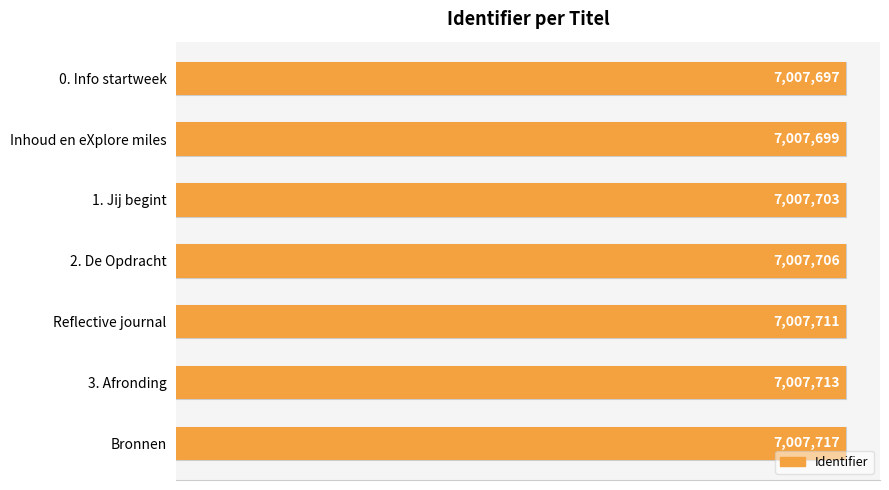

Where is the data nearest to the value 7007707?

2. De Opdracht